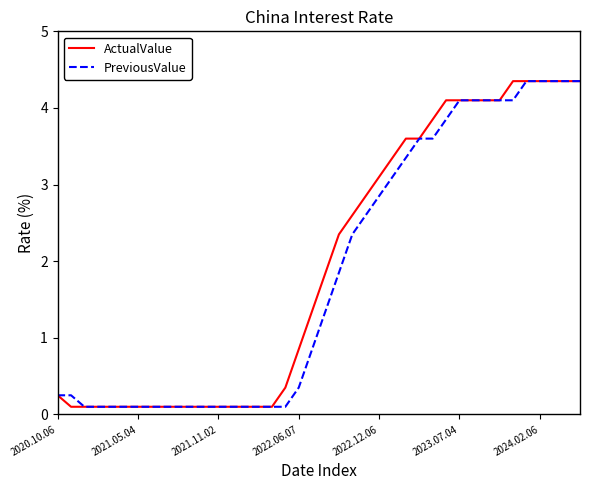

What are all the series names shown in the legend?

ActualValue, PreviousValue